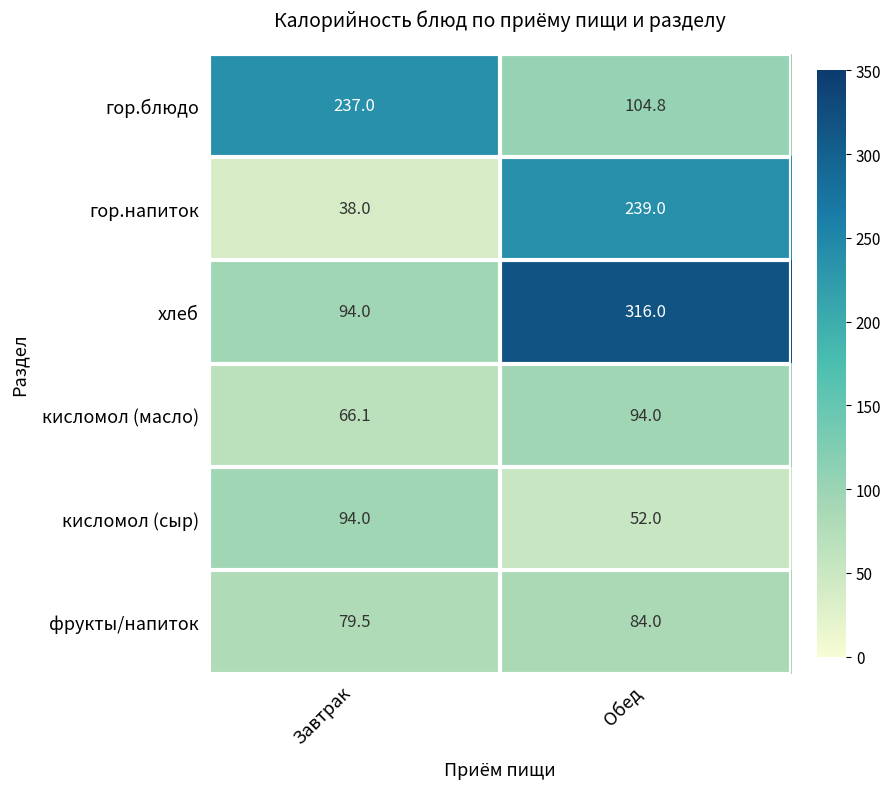

What is the average value of the фрукты/напиток series?

81.8